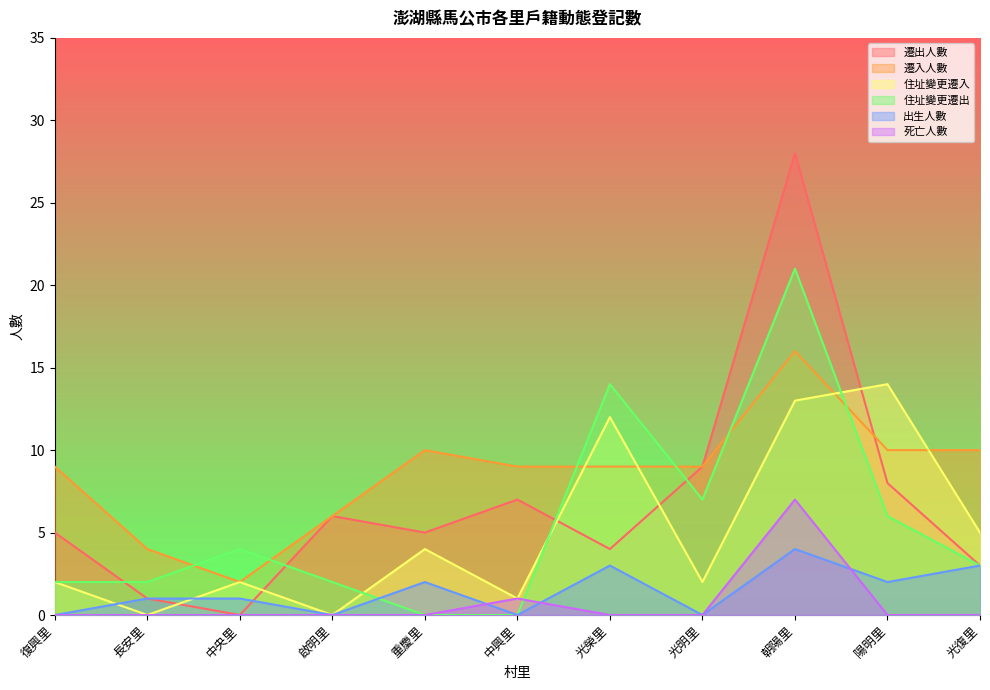

What is the sum of the 遷出人數 values at 中央里 and 光榮里?

4